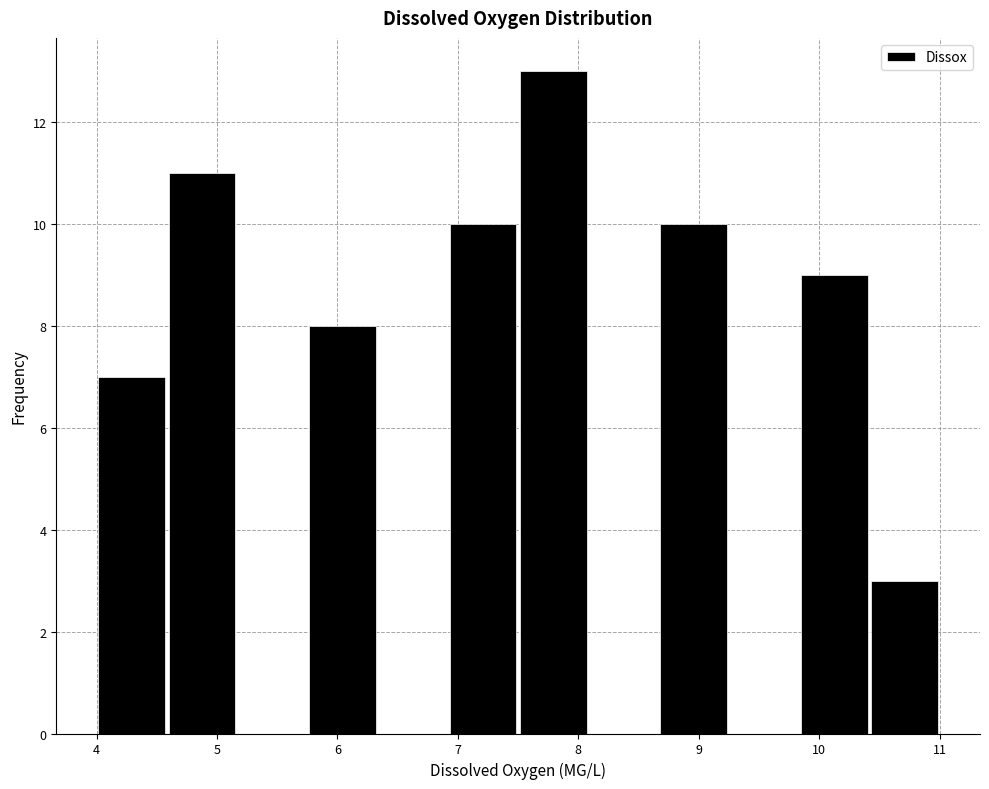

What is the height of the bar covering 7.5 to 8.1 on the x-axis? Neither the bar edges nor the heights are printed on the chart, so give them approximately, as read against the axes.

13